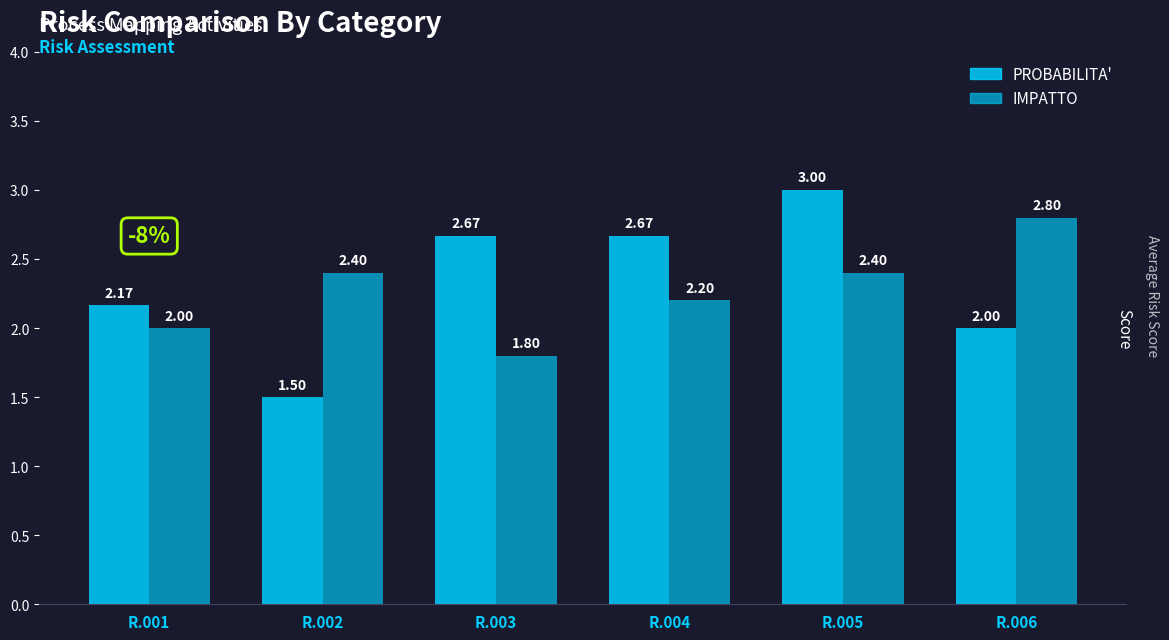

What is the difference between the maximum and minimum values in the PROBABILITA' series?

1.5